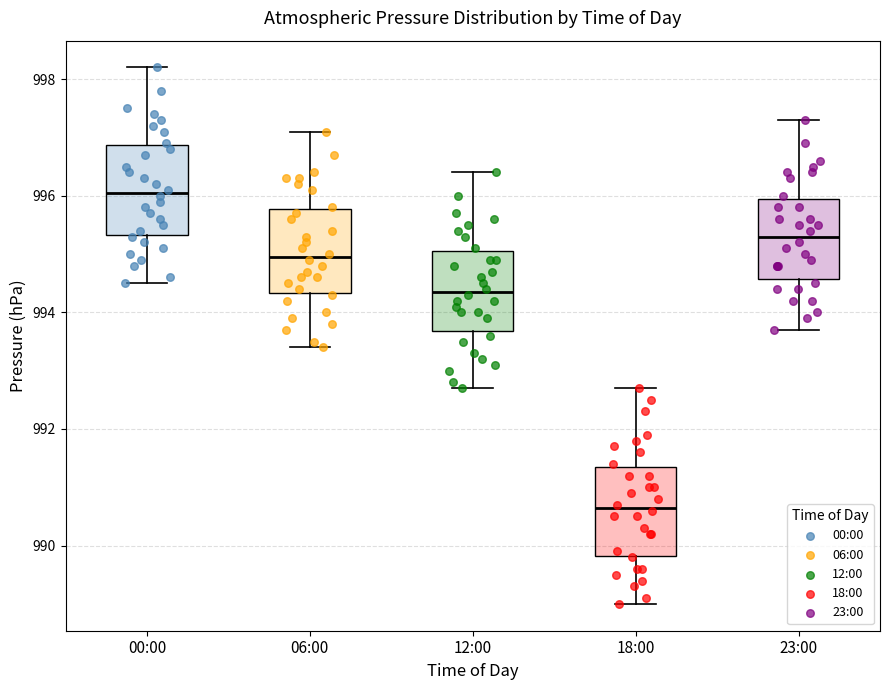

Reading left to right, read every box against the y-axis: the position of its median line, the range the box covers, and the ends of its whiskers. The values are not printed on the chart, so give them approximately, as read against the axis.

00:00: median 996.0, box 995.4 to 996.8, whiskers 994.6 to 998.2
06:00: median 995.0, box 994.4 to 995.8, whiskers 993.4 to 997.2
12:00: median 994.4, box 993.6 to 995.0, whiskers 992.8 to 996.4
18:00: median 990.6, box 989.8 to 991.4, whiskers 989.0 to 992.8
23:00: median 995.4, box 994.6 to 996.0, whiskers 993.8 to 997.4